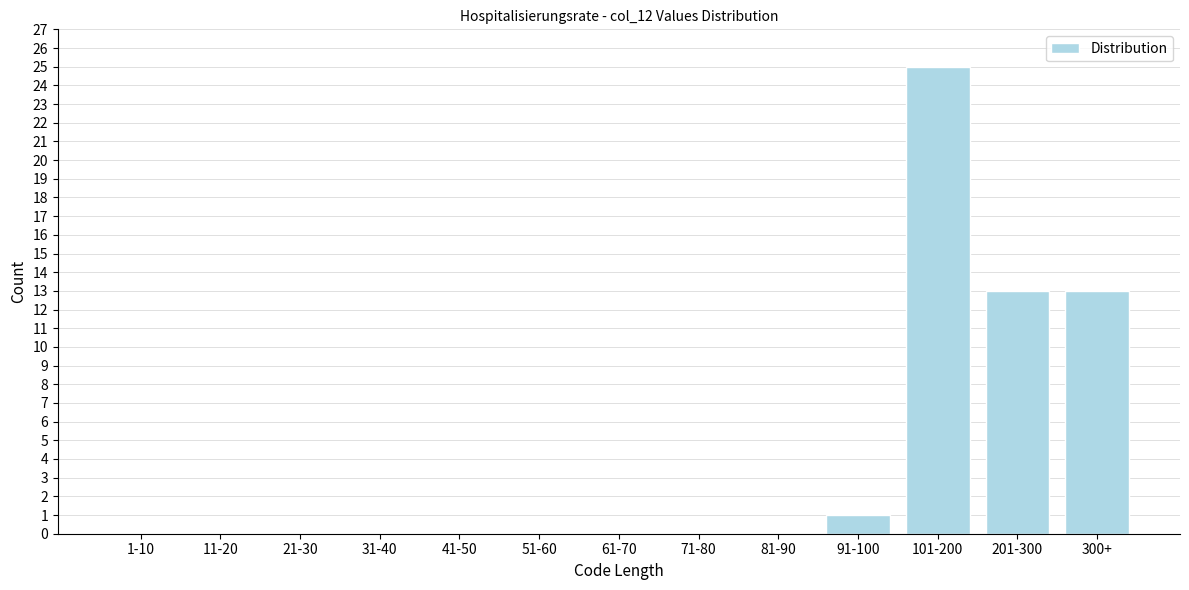

Reading left to right, list all the values displayed in this chart.

1-10=0	11-20=0	21-30=0	31-40=0	41-50=0	51-60=0	61-70=0	71-80=0	81-90=0	91-100=1	101-200=25	201-300=13	300+=13